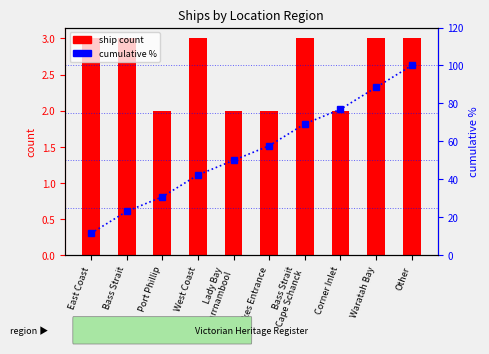

Is the value of ship count at Waratah Bay greater than the value of cumulative % at Bass Strait
Cape Schanck?

No